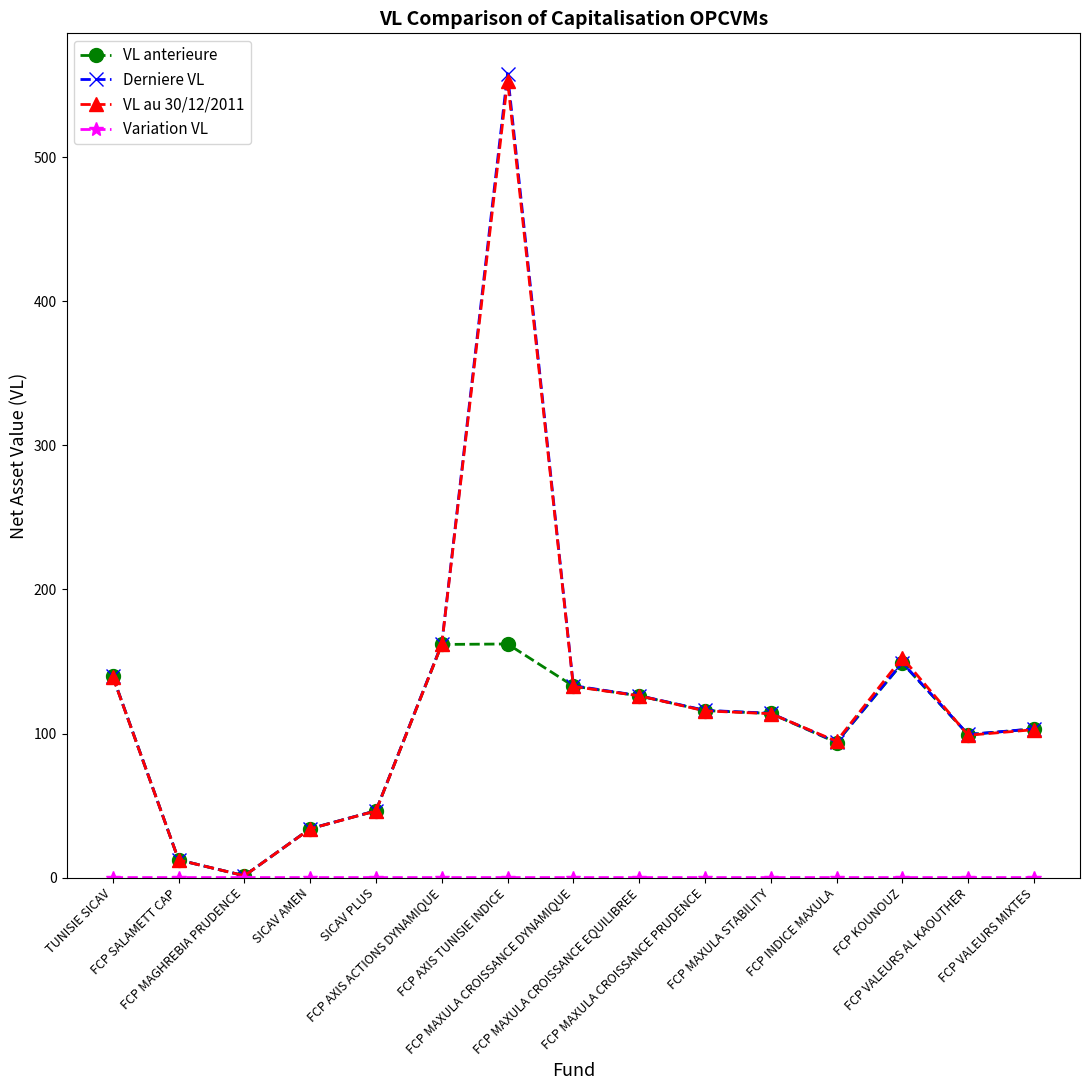

What is the value of the Derniere VL point at the 14th from the left?

99.4